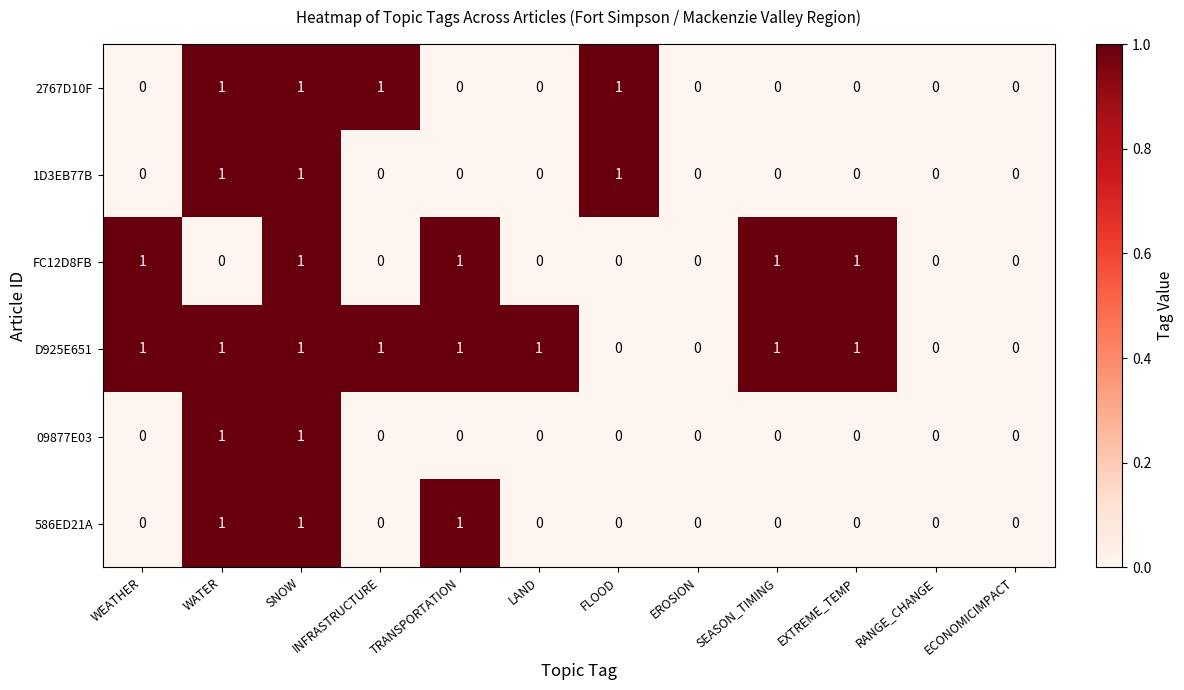

What is the spread (max minus min) of values at TRANSPORTATION?

1